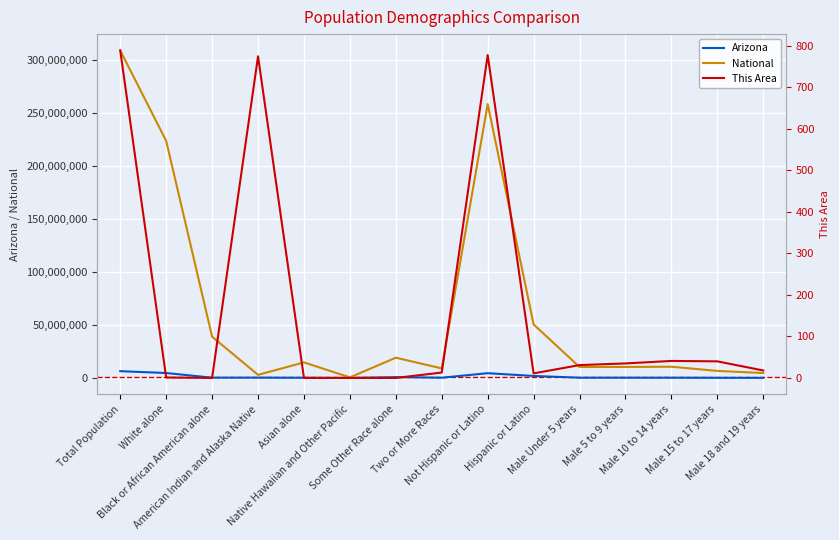

What position from the right is Hispanic or Latino?

6